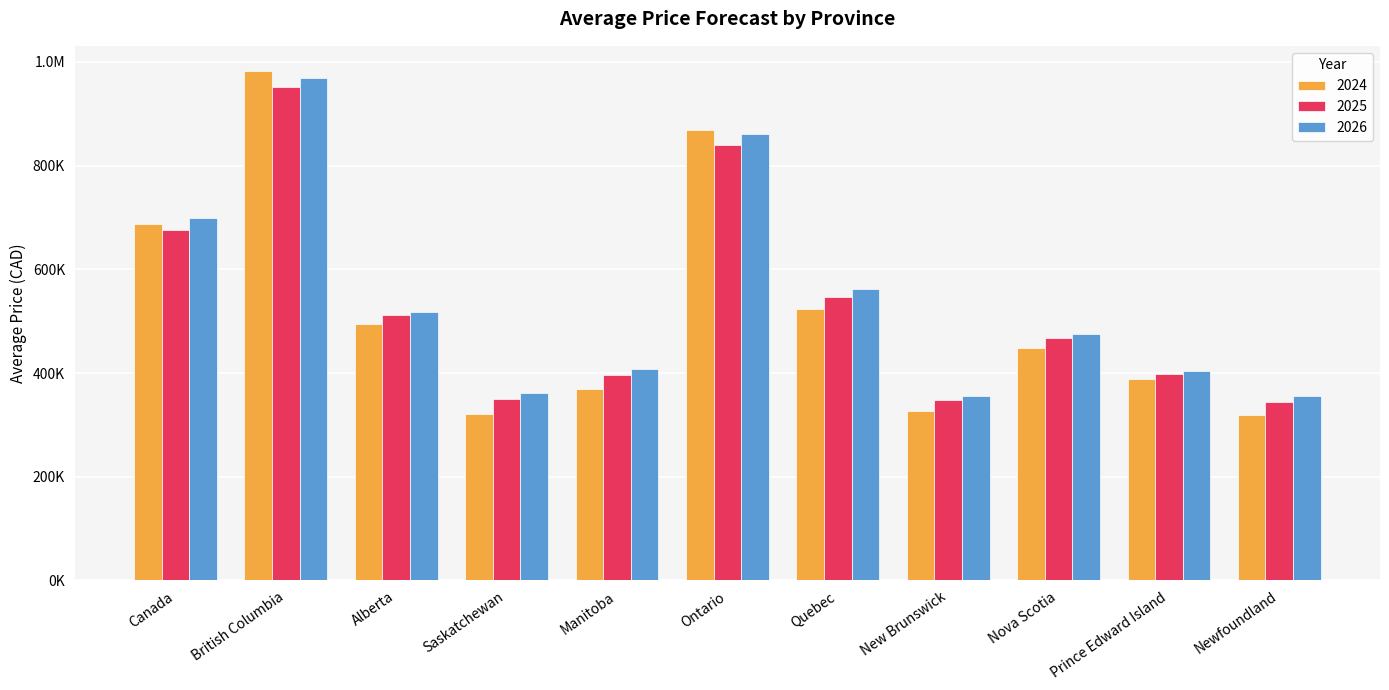

What are all the series names shown in the legend?

2024, 2025, 2026